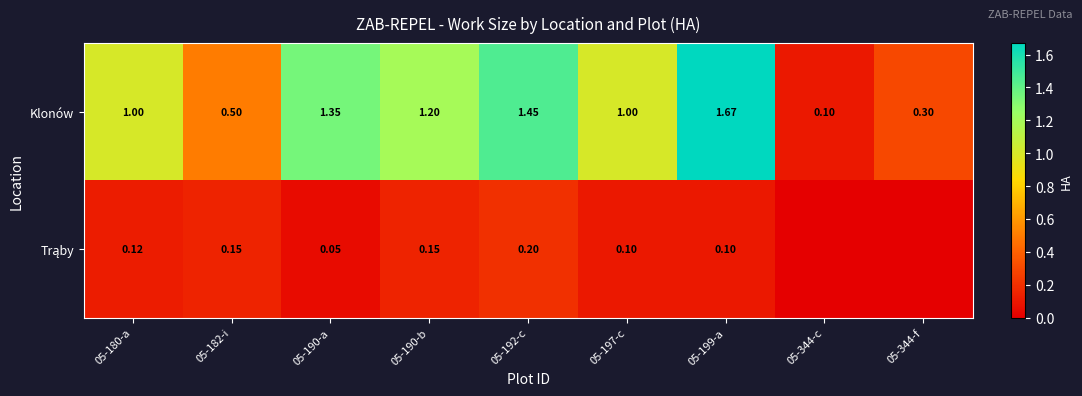

Rank the categories by Klonów value from highest to lowest.

05-199-a, 05-192-c, 05-190-a, 05-190-b, 05-180-a, 05-197-c, 05-182-i, 05-344-f, 05-344-c